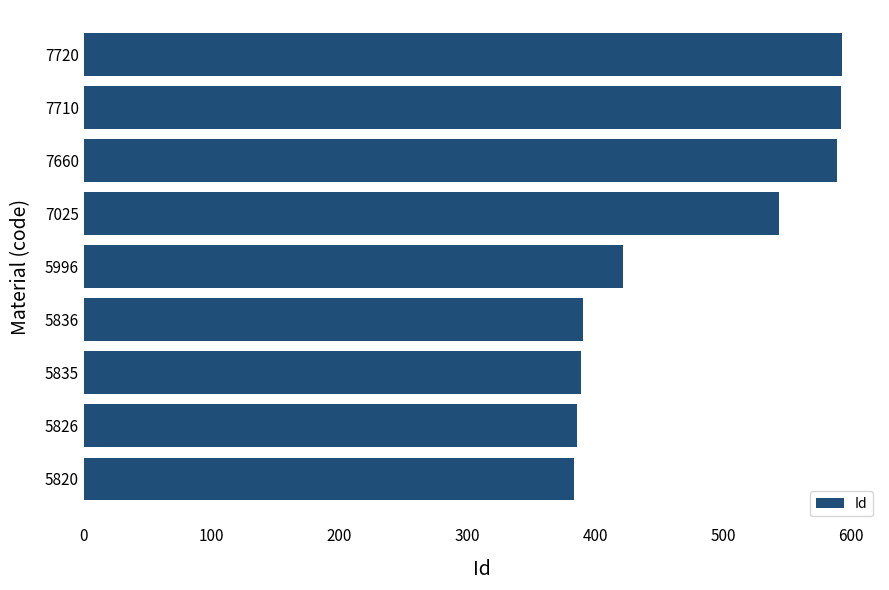

True or false: the data shows 370 at 7025.

False